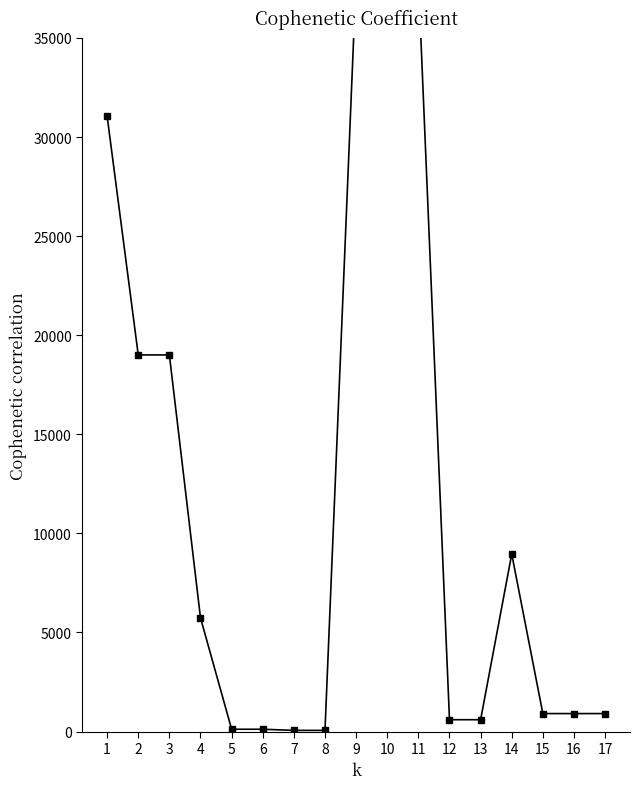

How many series are shown in this chart?

1